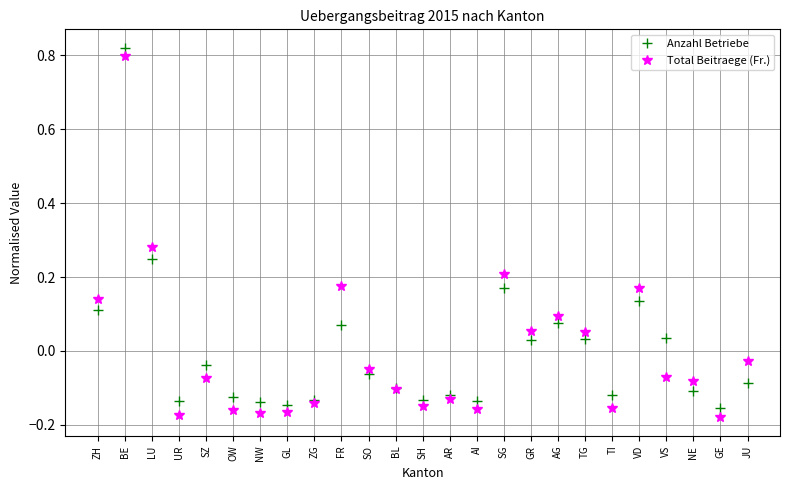

Where is Total Beitraege (Fr.) nearest to the value 0?

JU